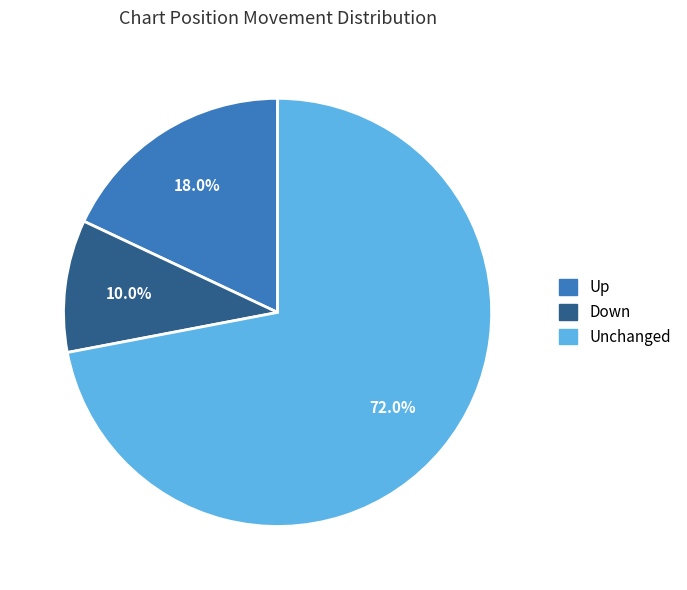

Which category has the smallest portion of the pie?

Down